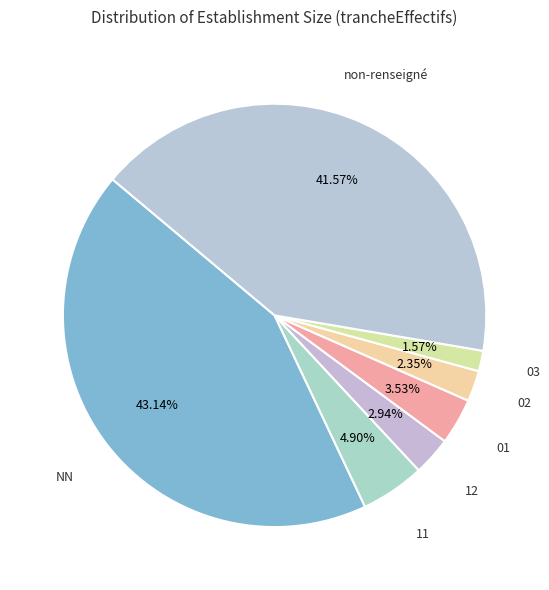

Rank the categories by value from highest to lowest.

NN, non-renseigné, 11, 01, 12, 02, 03